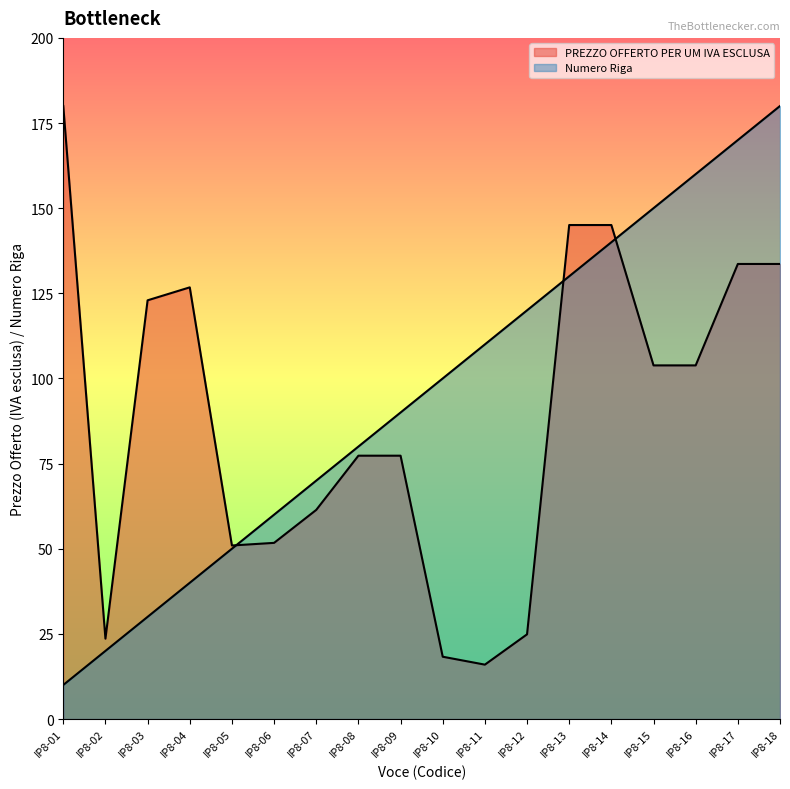

The Numero Riga series shows 18.7 at IP8-03. True or false?

False